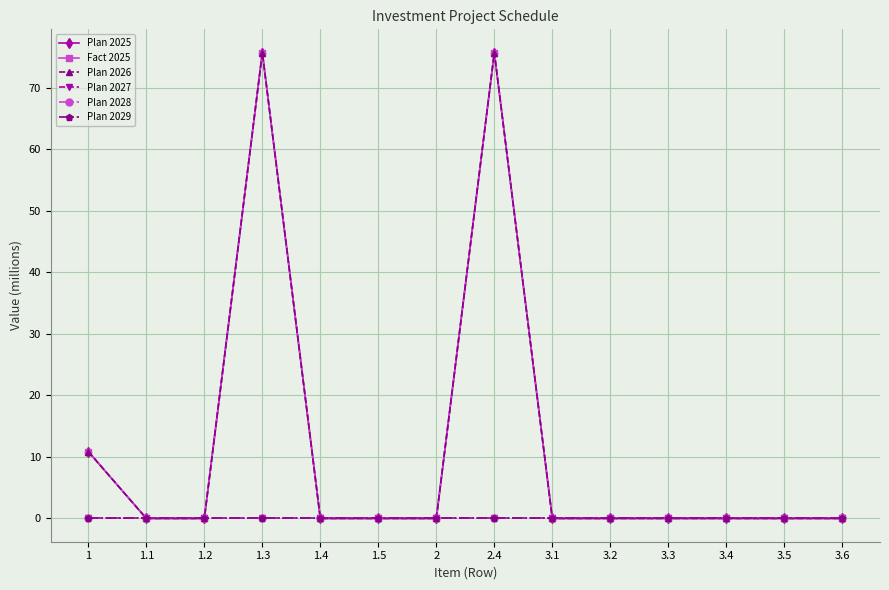

Is this an area chart (filled region under the line)?

No